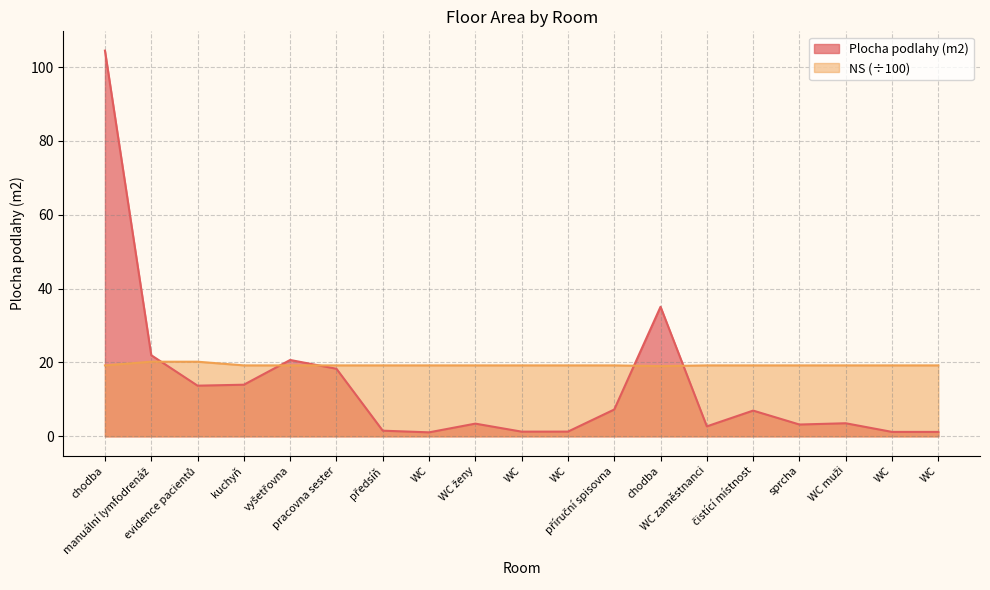

Reading left to right, what are all the values shown in this chart?

Plocha podlahy (m2): chodba=104.5	manuální lymfodrenáž=22.0	evidence pacientů=13.7	kuchyň=14.0	vyšetřovna=20.7	pracovna sester=18.3	předsíň=1.5	WC=1.1	WC ženy=3.4	WC=1.3	WC=1.3	příruční spisovna=7.3	chodba=35.1	WC zaměstnanci=2.7	čistící místnost=7.0	sprcha=3.2	WC muži=3.5	WC=1.2	WC=1.2
NS area: chodba=19.2	manuální lymfodrenáž=20.2	evidence pacientů=20.2	kuchyň=19.2	vyšetřovna=19.2	pracovna sester=19.2	předsíň=19.2	WC=19.2	WC ženy=19.2	WC=19.2	WC=19.2	příruční spisovna=19.2	chodba=19.0	WC zaměstnanci=19.2	čistící místnost=19.2	sprcha=19.2	WC muži=19.2	WC=19.2	WC=19.2